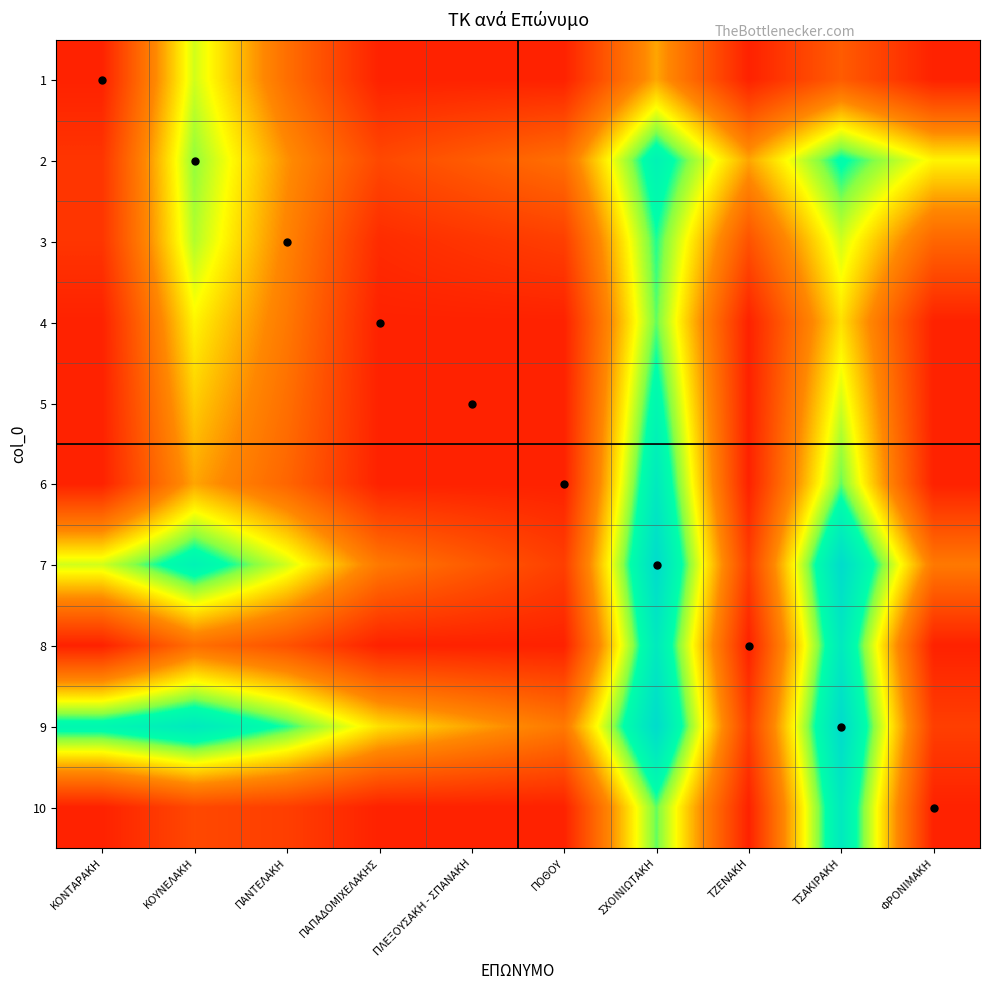

Reading right to left, list all the values displayed in this chart.

1: ΦΡΟΝΙΜΑΚΗ=72100	ΤΣΑΚΙΡΑΚΗ=72160	ΤΖΕΝΑΚΗ=72100	ΣΧΟΙΝΙΩΤΑΚΗ=72220	ΠΟΘΟΥ=72100	ΠΛΕΞΟΥΣΑΚΗ - ΣΠΑΝΑΚΗ=72100	ΠΑΠΑΔΟΜΙΧΕΛΑΚΗΣ=72100	ΠΑΝΤΕΛΑΚΗ=72180	ΚΟΥΝΕΛΑΚΗ=72280	ΚΟΝΤΑΡΑΚΗ=72100
2: ΦΡΟΝΙΜΑΚΗ=72260	ΤΣΑΚΙΡΑΚΗ=72330	ΤΖΕΝΑΚΗ=72220	ΣΧΟΙΝΙΩΤΑΚΗ=72350	ΠΟΘΟΥ=72180	ΠΛΕΞΟΥΣΑΚΗ - ΣΠΑΝΑΚΗ=72160	ΠΑΠΑΔΟΜΙΧΕΛΑΚΗΣ=72140	ΠΑΝΤΕΛΑΚΗ=72210	ΚΟΥΝΕΛΑΚΗ=72300	ΚΟΝΤΑΡΑΚΗ=72120
3: ΦΡΟΝΙΜΑΚΗ=72170	ΤΣΑΚΙΡΑΚΗ=72280	ΤΖΕΝΑΚΗ=72150	ΣΧΟΙΝΙΩΤΑΚΗ=72320	ΠΟΘΟΥ=72130	ΠΛΕΞΟΥΣΑΚΗ - ΣΠΑΝΑΚΗ=72120	ΠΑΠΑΔΟΜΙΧΕΛΑΚΗΣ=72110	ΠΑΝΤΕΛΑΚΗ=72200	ΚΟΥΝΕΛΑΚΗ=72290	ΚΟΝΤΑΡΑΚΗ=72120
4: ΦΡΟΝΙΜΑΚΗ=72100	ΤΣΑΚΙΡΑΚΗ=72250	ΤΖΕΝΑΚΗ=72100	ΣΧΟΙΝΙΩΤΑΚΗ=72310	ΠΟΘΟΥ=72100	ΠΛΕΞΟΥΣΑΚΗ - ΣΠΑΝΑΚΗ=72100	ΠΑΠΑΔΟΜΙΧΕΛΑΚΗΣ=72100	ΠΑΝΤΕΛΑΚΗ=72190	ΚΟΥΝΕΛΑΚΗ=72260	ΚΟΝΤΑΡΑΚΗ=72100
5: ΦΡΟΝΙΜΑΚΗ=72100	ΤΣΑΚΙΡΑΚΗ=72280	ΤΖΕΝΑΚΗ=72100	ΣΧΟΙΝΙΩΤΑΚΗ=72340	ΠΟΘΟΥ=72100	ΠΛΕΞΟΥΣΑΚΗ - ΣΠΑΝΑΚΗ=72100	ΠΑΠΑΔΟΜΙΧΕΛΑΚΗΣ=72100	ΠΑΝΤΕΛΑΚΗ=72180	ΚΟΥΝΕΛΑΚΗ=72240	ΚΟΝΤΑΡΑΚΗ=72100
6: ΦΡΟΝΙΜΑΚΗ=72100	ΤΣΑΚΙΡΑΚΗ=72310	ΤΖΕΝΑΚΗ=72100	ΣΧΟΙΝΙΩΤΑΚΗ=72370	ΠΟΘΟΥ=72100	ΠΛΕΞΟΥΣΑΚΗ - ΣΠΑΝΑΚΗ=72100	ΠΑΠΑΔΟΜΙΧΕΛΑΚΗΣ=72100	ΠΑΝΤΕΛΑΚΗ=72170	ΚΟΥΝΕΛΑΚΗ=72220	ΚΟΝΤΑΡΑΚΗ=72100
7: ΦΡΟΝΙΜΑΚΗ=72190	ΤΣΑΚΙΡΑΚΗ=72400	ΤΖΕΝΑΚΗ=72130	ΣΧΟΙΝΙΩΤΑΚΗ=72400	ΠΟΘΟΥ=72130	ΠΛΕΞΟΥΣΑΚΗ - ΣΠΑΝΑΚΗ=72160	ΠΑΠΑΔΟΜΙΧΕΛΑΚΗΣ=72190	ΠΑΝΤΕΛΑΚΗ=72280	ΚΟΥΝΕΛΑΚΗ=72350	ΚΟΝΤΑΡΑΚΗ=72280
8: ΦΡΟΝΙΜΑΚΗ=72100	ΤΣΑΚΙΡΑΚΗ=72370	ΤΖΕΝΑΚΗ=72100	ΣΧΟΙΝΙΩΤΑΚΗ=72370	ΠΟΘΟΥ=72100	ΠΛΕΞΟΥΣΑΚΗ - ΣΠΑΝΑΚΗ=72100	ΠΑΠΑΔΟΜΙΧΕΛΑΚΗΣ=72100	ΠΑΝΤΕΛΑΚΗ=72150	ΚΟΥΝΕΛΑΚΗ=72180	ΚΟΝΤΑΡΑΚΗ=72100
9: ΦΡΟΝΙΜΑΚΗ=72130	ΤΣΑΚΙΡΑΚΗ=72400	ΤΖΕΝΑΚΗ=72130	ΣΧΟΙΝΙΩΤΑΚΗ=72400	ΠΟΘΟΥ=72190	ΠΛΕΞΟΥΣΑΚΗ - ΣΠΑΝΑΚΗ=72220	ΠΑΠΑΔΟΜΙΧΕΛΑΚΗΣ=72250	ΠΑΝΤΕΛΑΚΗ=72320	ΚΟΥΝΕΛΑΚΗ=72370	ΚΟΝΤΑΡΑΚΗ=72340
10: ΦΡΟΝΙΜΑΚΗ=72100	ΤΣΑΚΙΡΑΚΗ=72370	ΤΖΕΝΑΚΗ=72100	ΣΧΟΙΝΙΩΤΑΚΗ=72310	ΠΟΘΟΥ=72100	ΠΛΕΞΟΥΣΑΚΗ - ΣΠΑΝΑΚΗ=72100	ΠΑΠΑΔΟΜΙΧΕΛΑΚΗΣ=72100	ΠΑΝΤΕΛΑΚΗ=72130	ΚΟΥΝΕΛΑΚΗ=72140	ΚΟΝΤΑΡΑΚΗ=72100